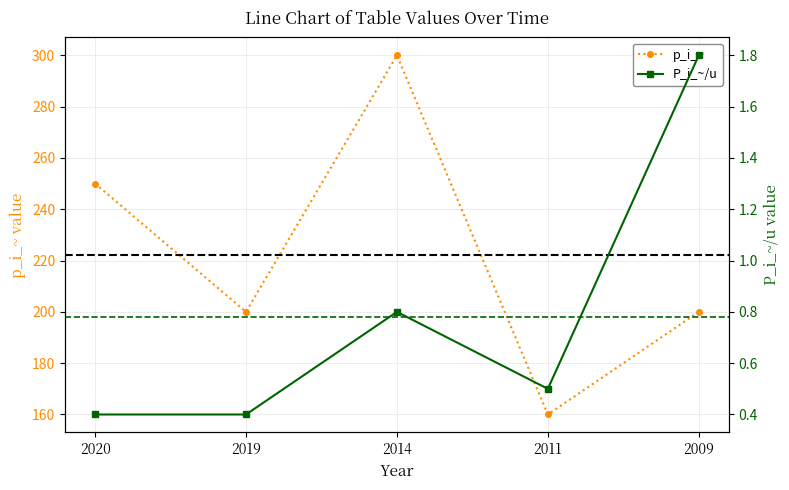

At which category is the sum across all series the highest?

2014